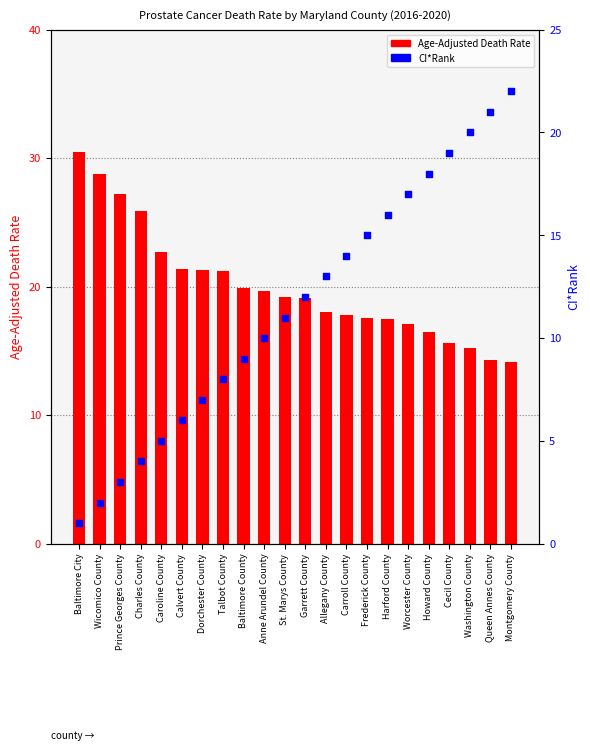

What are all the series names shown in the legend?

Age-Adjusted Death Rate, CI*Rank